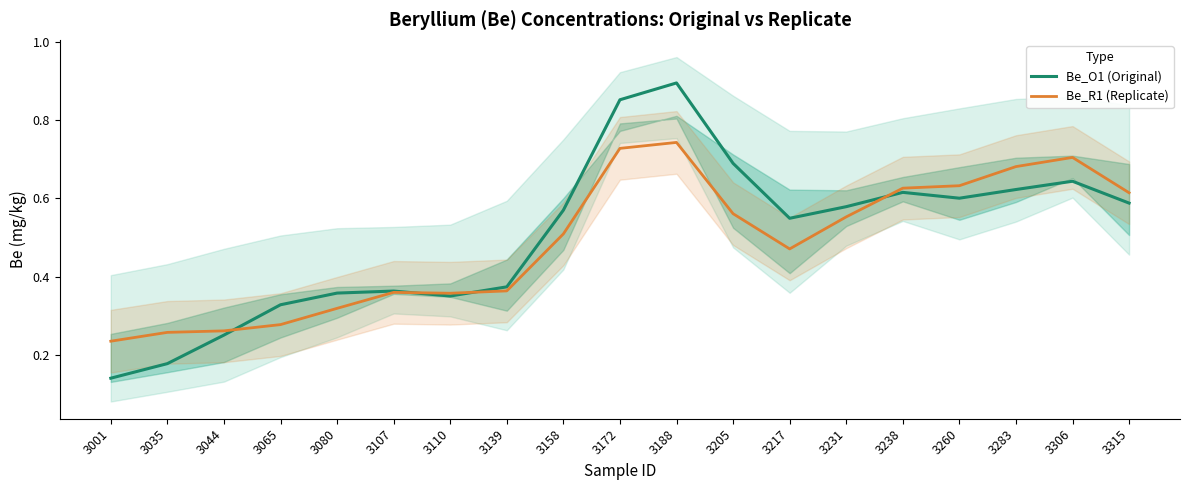

Is the value of Be_R1 (Replicate) at 3283 greater than the value of Be_O1 (Original) at 3238?

Yes